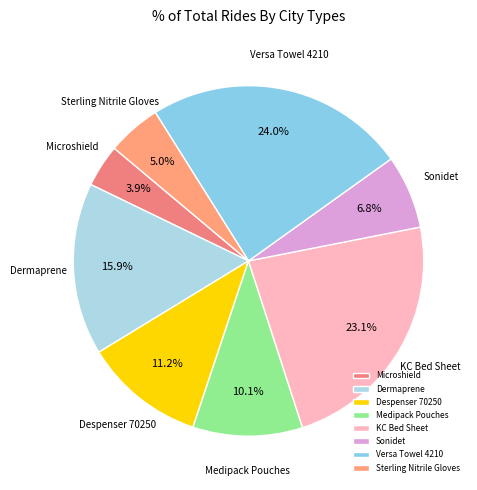

Approximately how many times larger is the value at Sterling Nitrile Gloves compared to KC Bed Sheet?

0.2